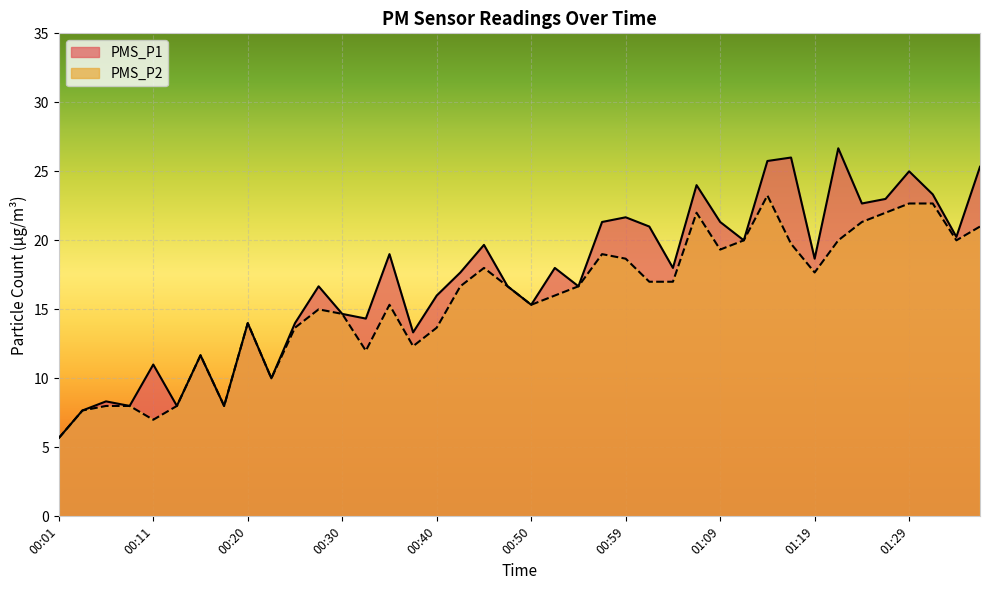

What is the minimum value for PMS_P2?

5.7